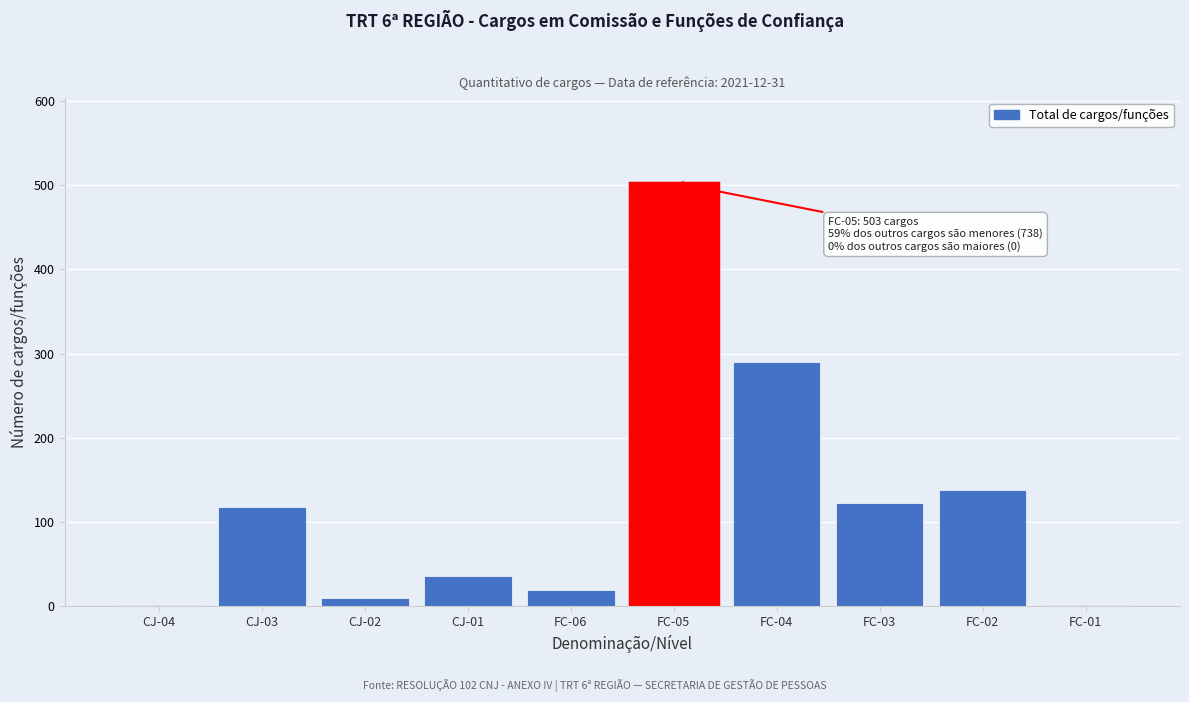

Reading right to left, extract all data points from this chart.

2	138	123	290	503	19	36	10	118	2